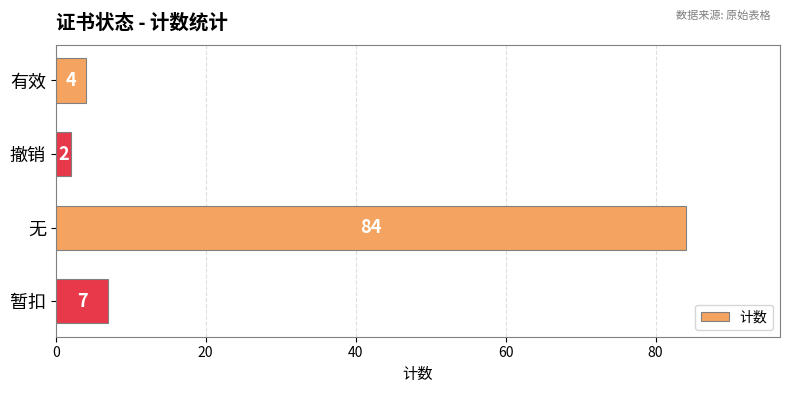

At which category does the chart reach its minimum across all series?

撤销